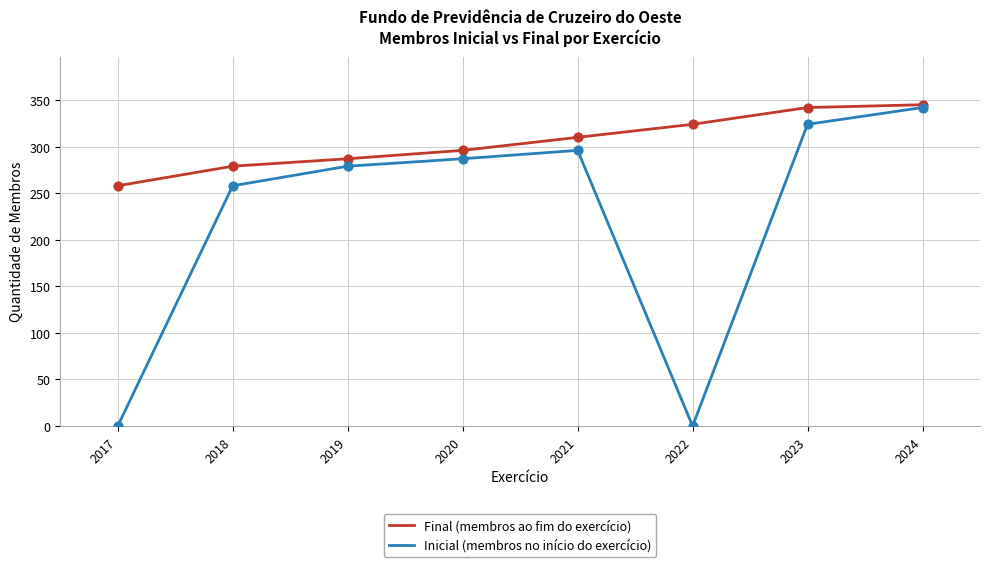

Which series reaches the minimum Y coordinate?

Inicial (membros no início do exercício)